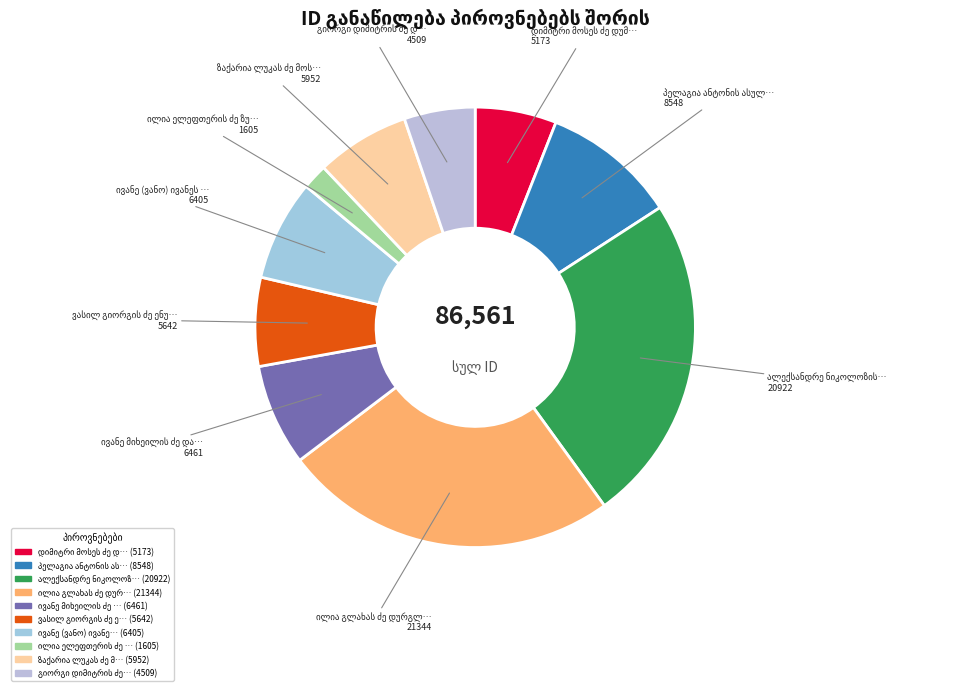

To the nearest percent, what portion does ვასილ გიორგის ძე ენუქიძე represent?

7%